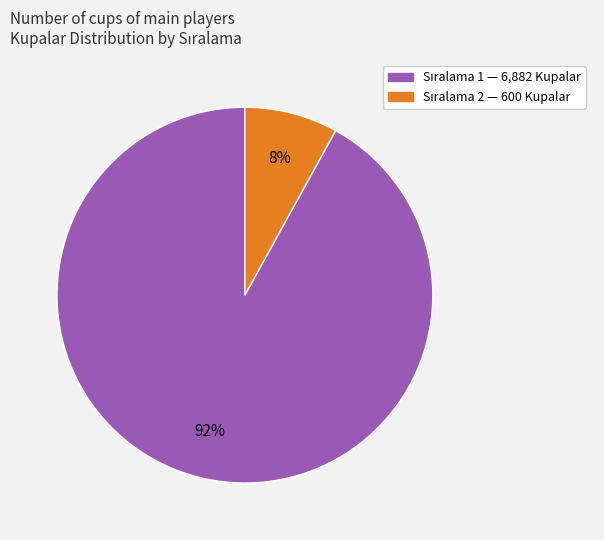

Is there a majority slice in this chart?

Yes